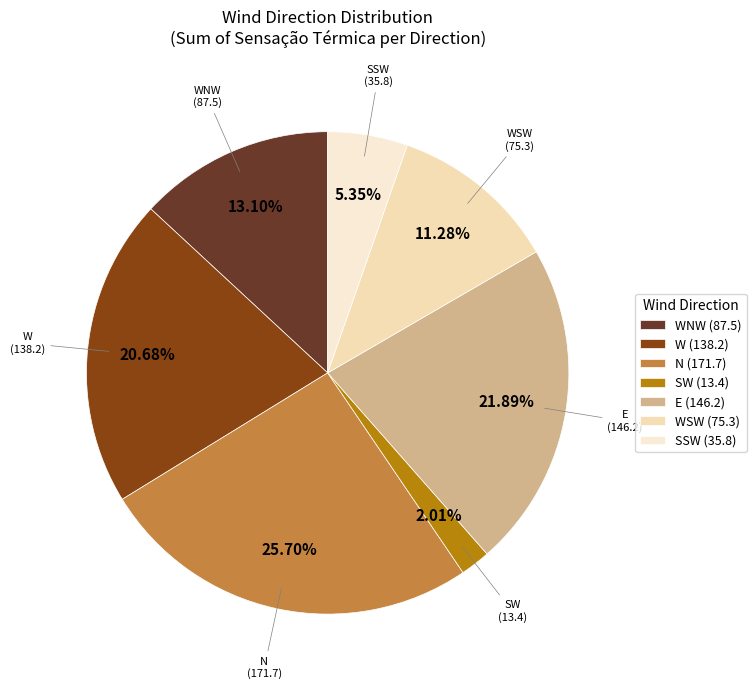

Rank the categories by value from lowest to highest.

SW (13.4), SSW (35.8), WSW (75.3), WNW (87.5), W (138.2), E (146.2), N (171.7)